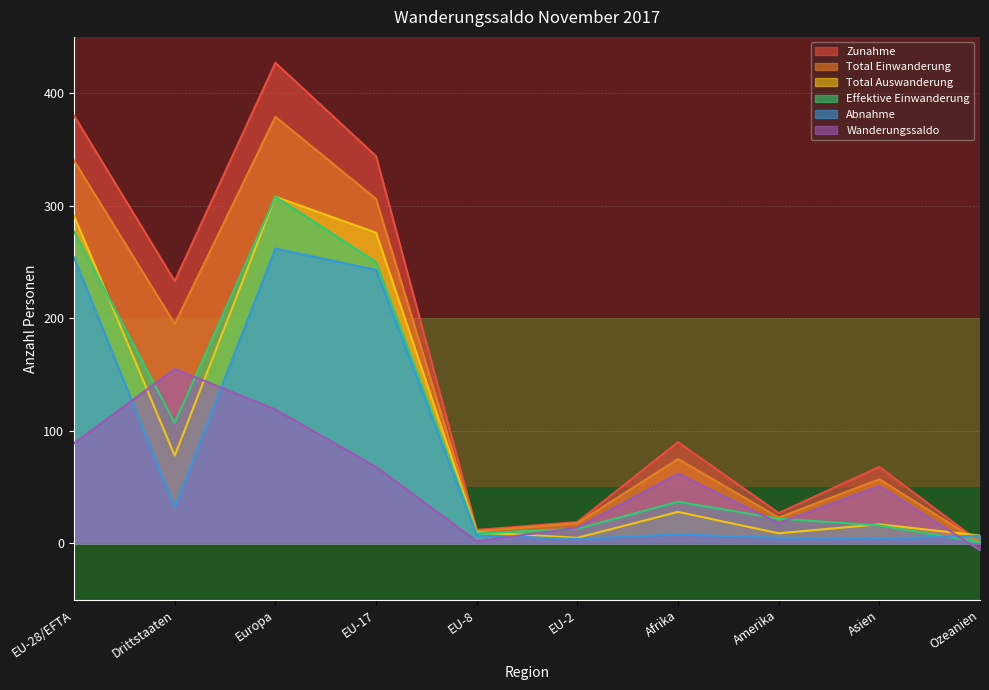

At which category is the sum across all series the highest?

Europa